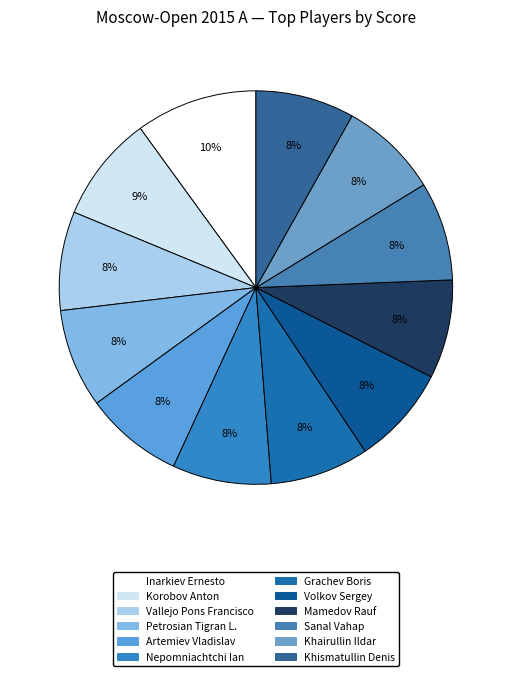

To the nearest percent, what is the difference between the largest and smallest slice percentages?

2%